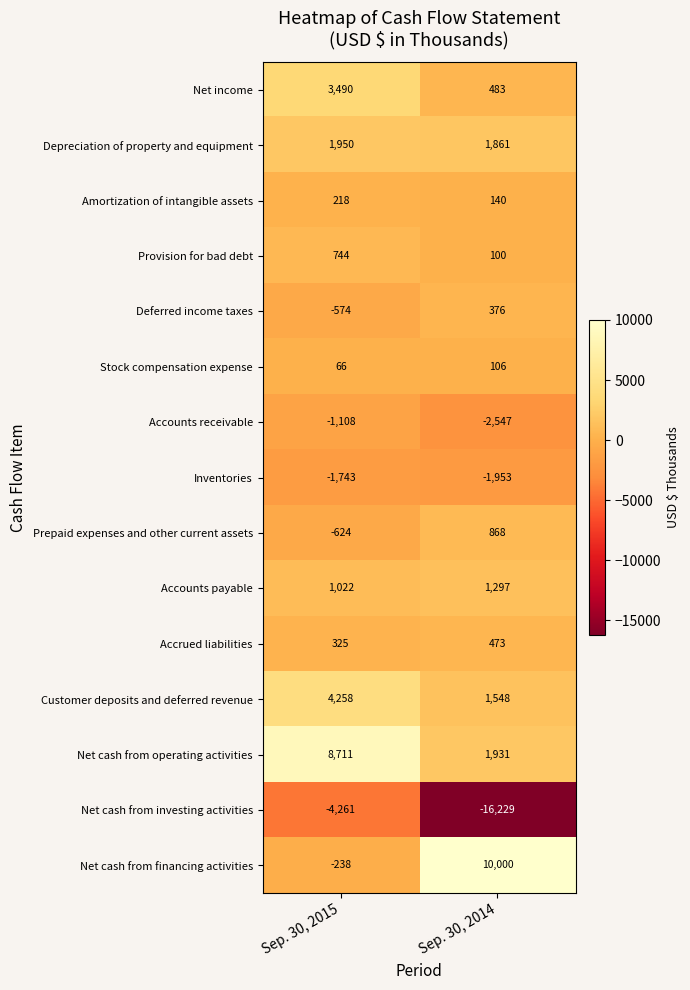

Which series has the widest spread of values?

Net cash from investing activities